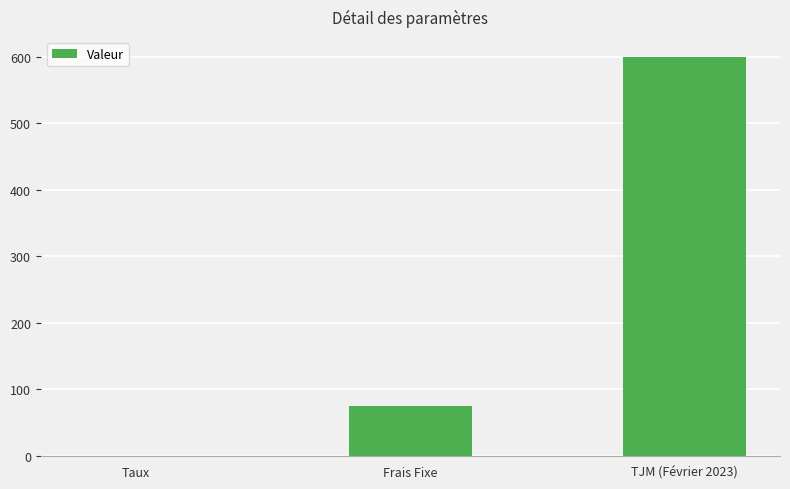

What is the average value?

225.0